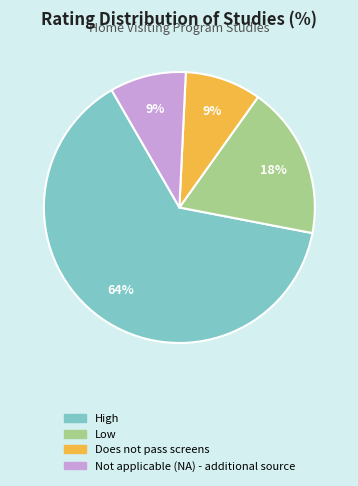

To the nearest percent, what percentage of the pie is Not applicable (NA) - additional source?

9%